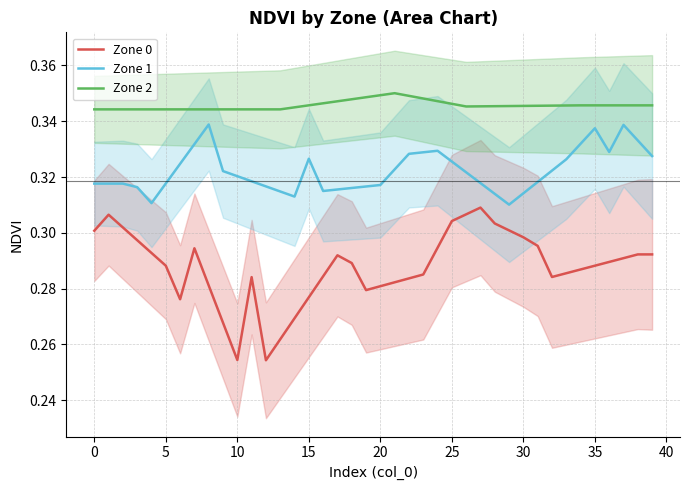

True or false: Zone 2 and Zone 1 intersect in this chart.

False